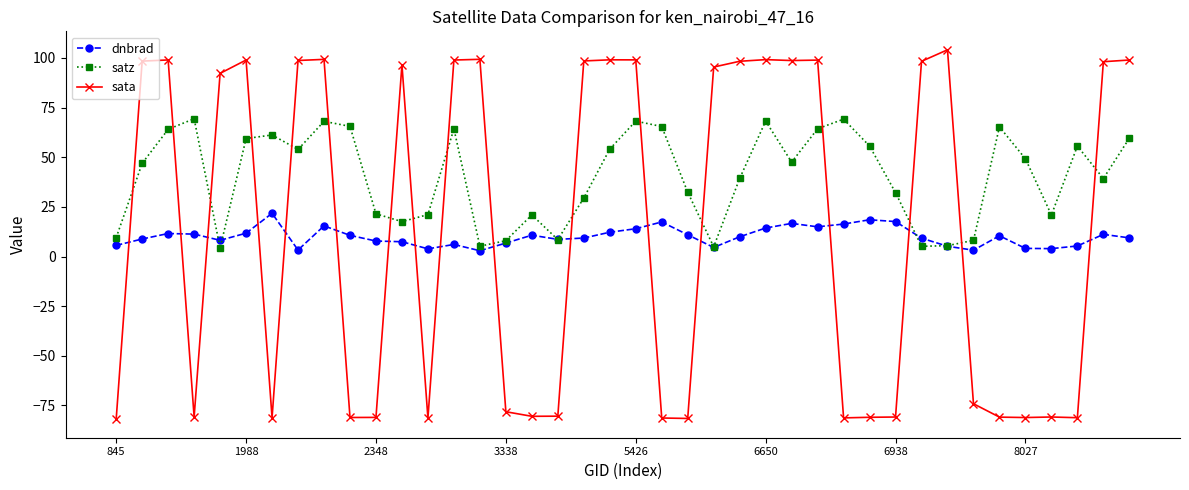

Which series ends up on top after the final intersection of dnbrad and sata?

sata